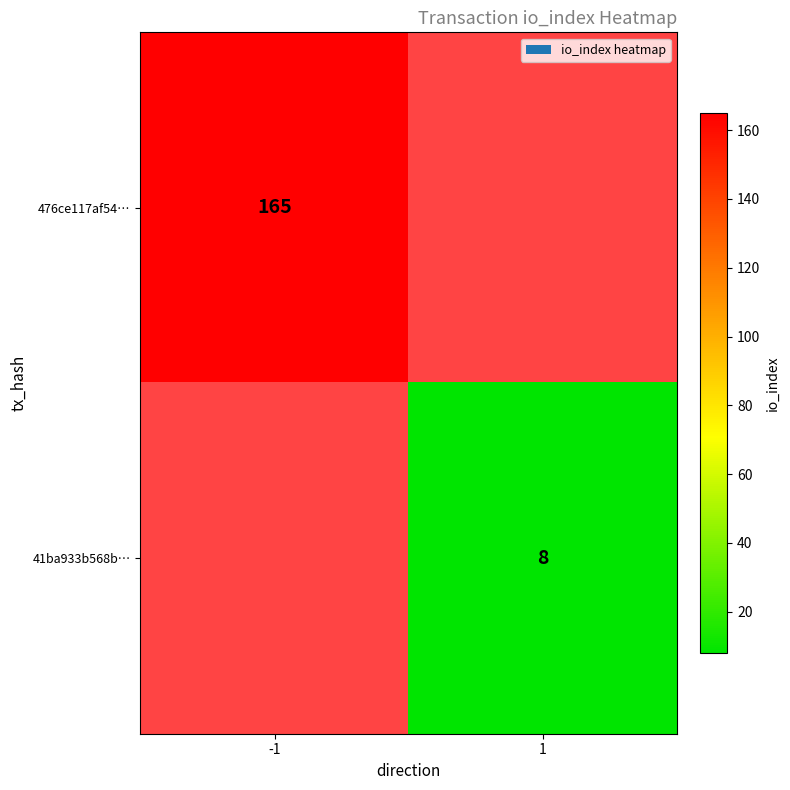

Which category has the lowest value across all series?

1